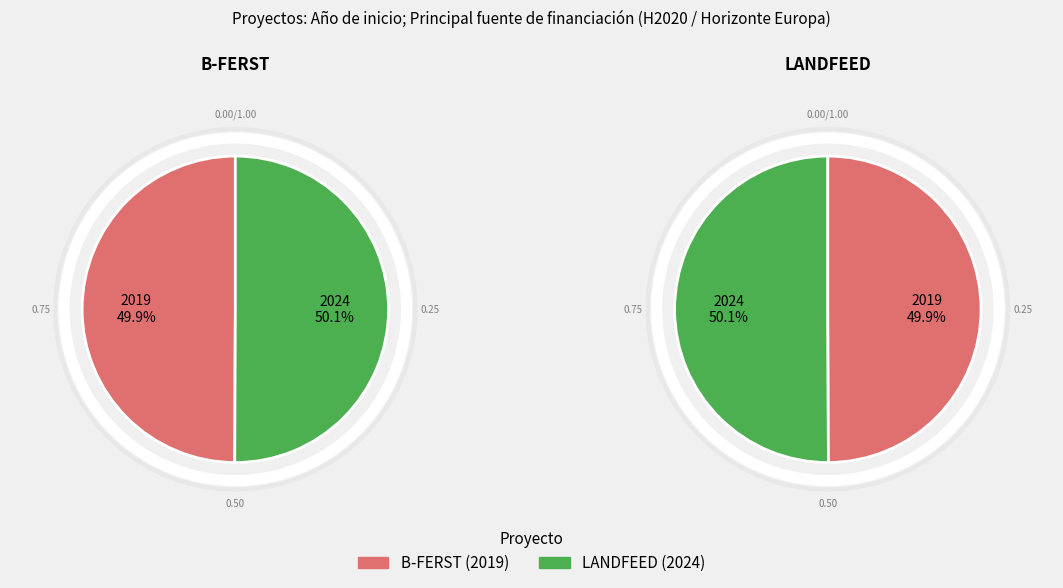

What percentage do B-FERST (2019) and LANDFEED (2024) together represent?

100.0%